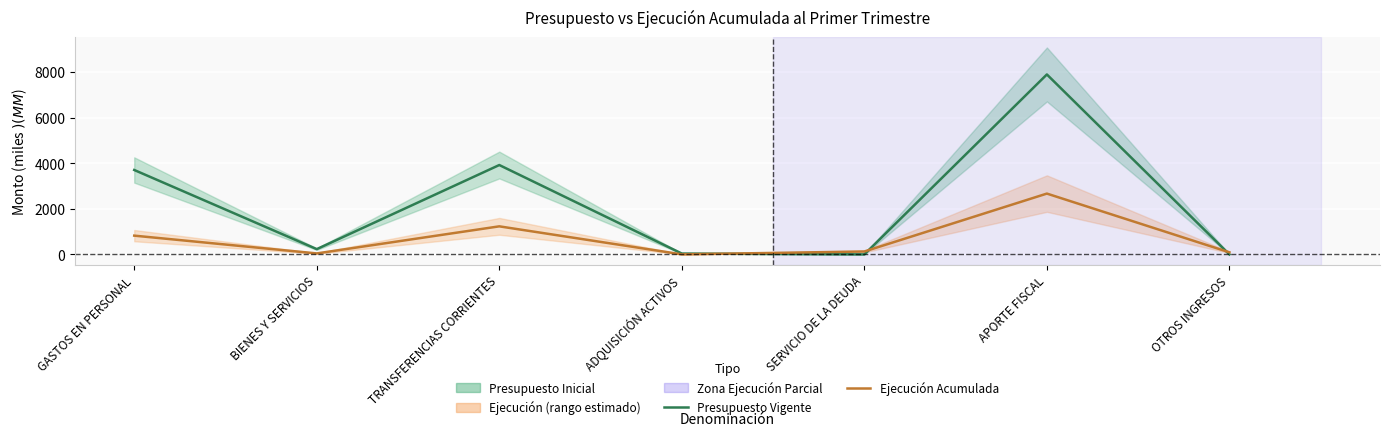

Between SERVICIO DE LA DEUDA and ADQUISICIÓN ACTIVOS, which is larger?

ADQUISICIÓN ACTIVOS